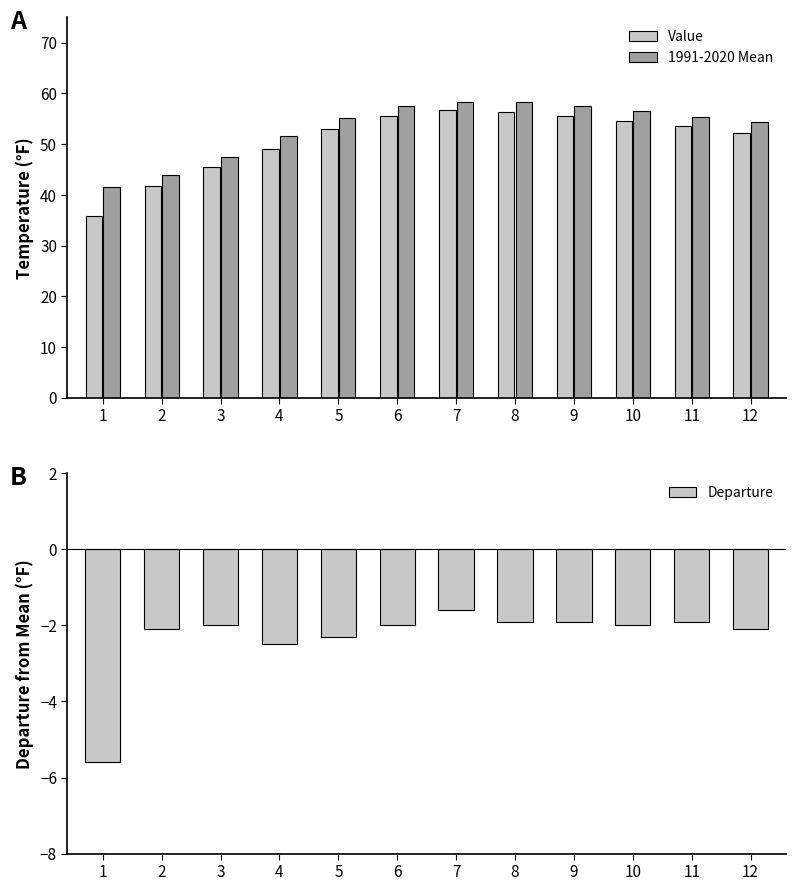

What is the difference between the highest and lowest values at 9?

59.4